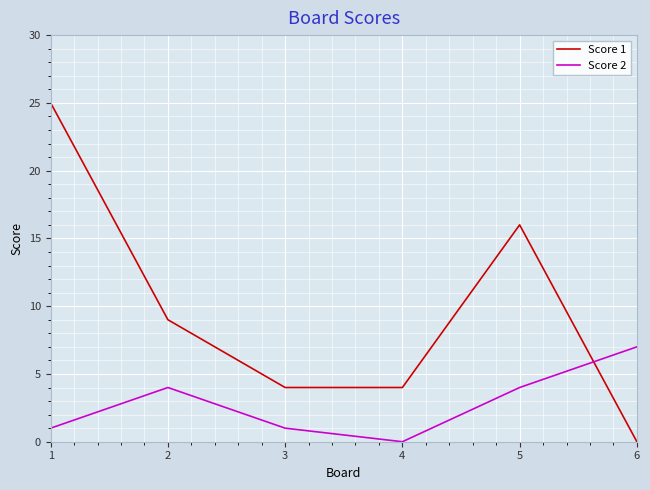

In Score 2, how many points are higher than both neighbors (excluding endpoints)?

1